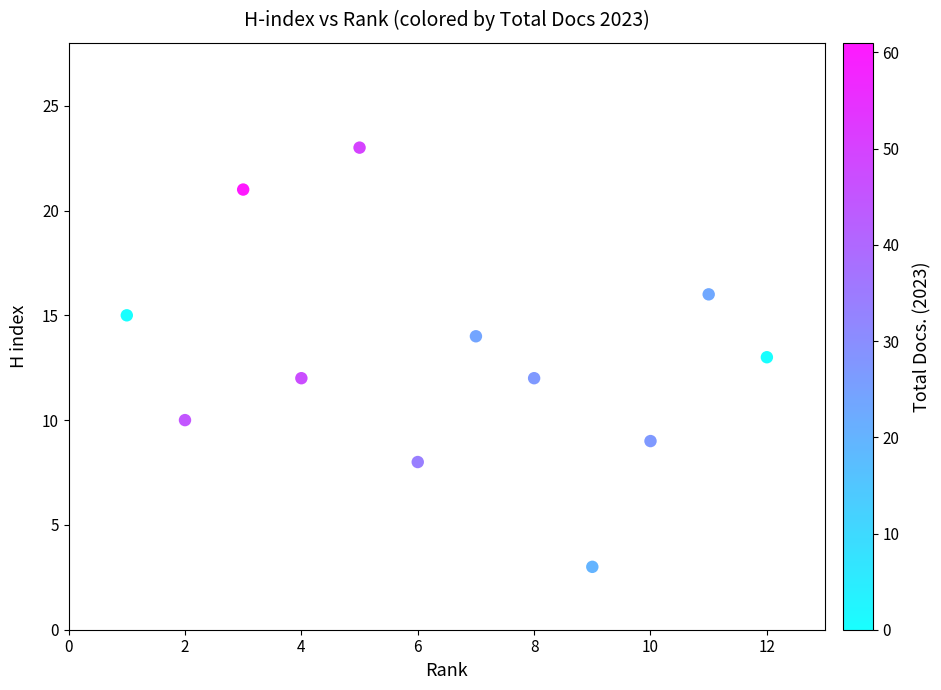

What is the range of Y values (max minus min)?

20